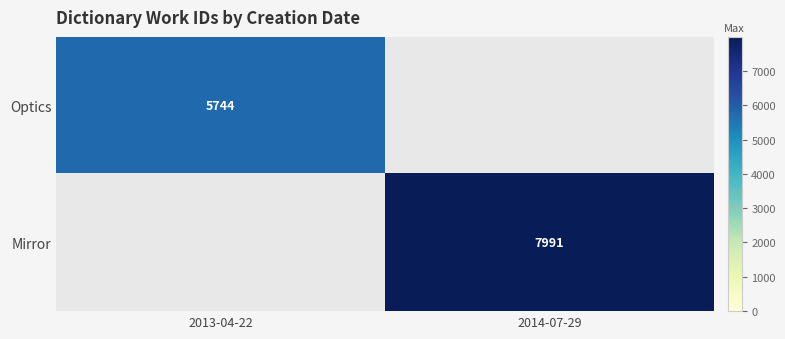

The Optics series shows 7812 at 2013-04-22. True or false?

False